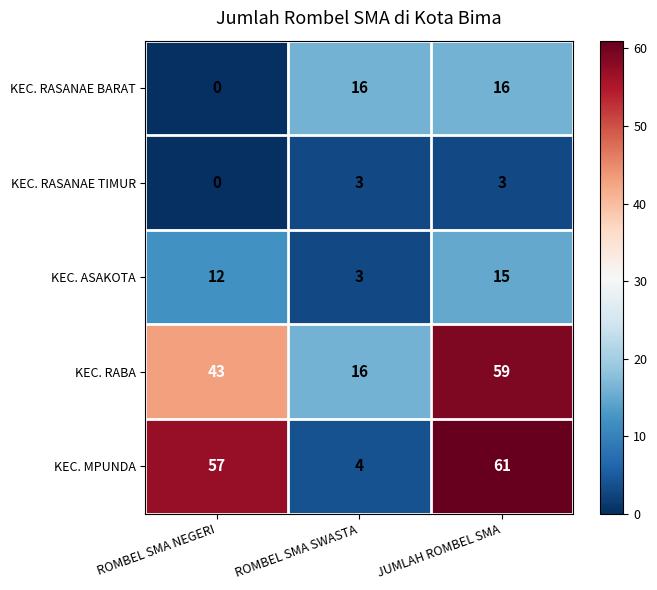

How many distinct data groups are displayed?

5